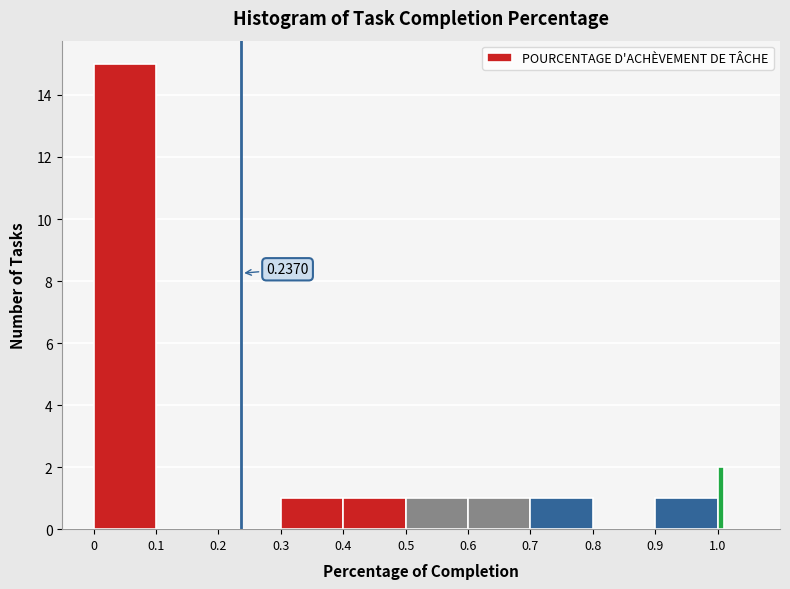

Read against the x-axis, roughly where is the centre of the tallest bar?

0.05